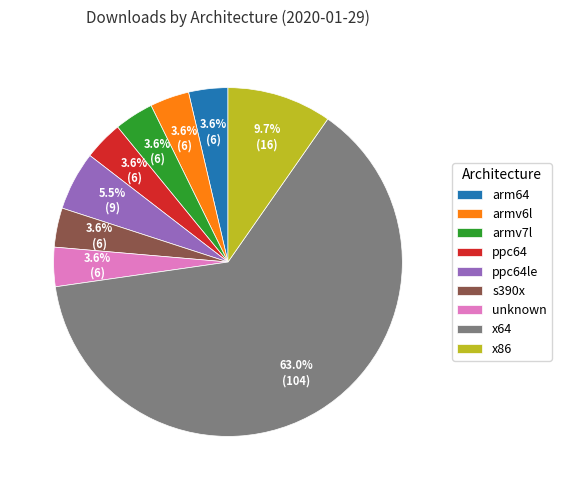

What is the largest slice in the pie chart?

x64